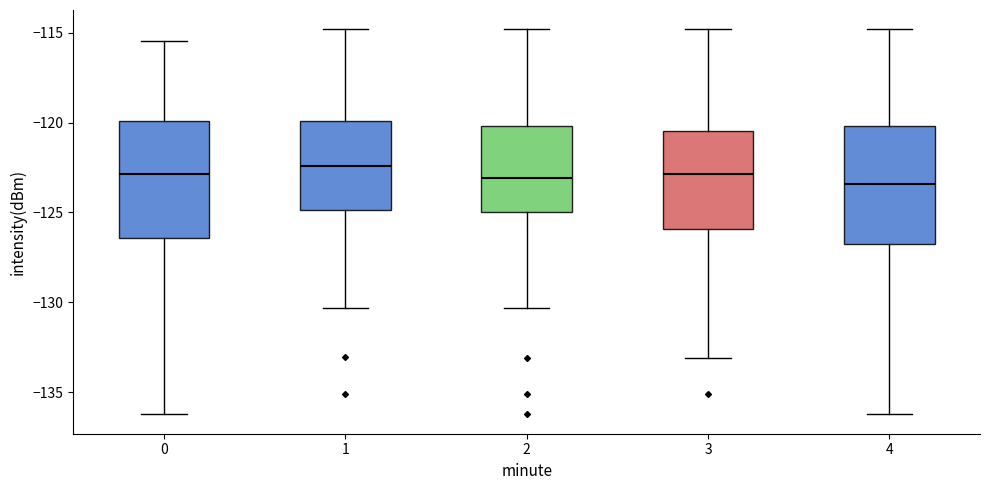

Reading left to right, transcribe this box plot: for each box, give where its median line is, the range the box spans, and where its two whiskers end, as read against the y-axis. The values are not printed on the chart, so give them approximately, as read against the axis.

0: median -123.0, box -126.5 to -120.0, whiskers -136.0 to -115.5
1: median -122.5, box -125.0 to -120.0, whiskers -130.5 to -115.0
2: median -123.0, box -125.0 to -120.0, whiskers -130.5 to -115.0
3: median -123.0, box -126.0 to -120.5, whiskers -133.0 to -115.0
4: median -123.5, box -127.0 to -120.0, whiskers -136.0 to -115.0